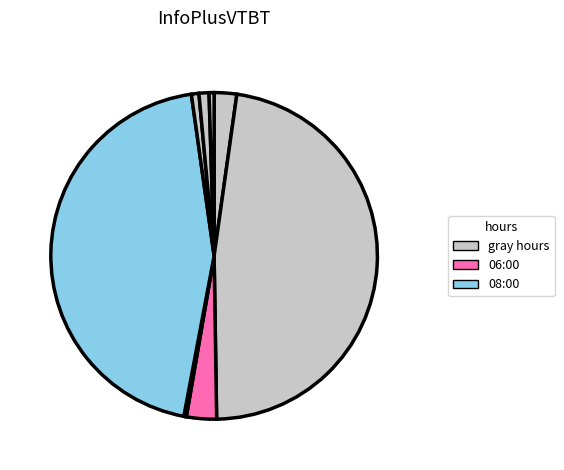

To the nearest percent, what is the difference between the largest and smallest slice percentages?

47%